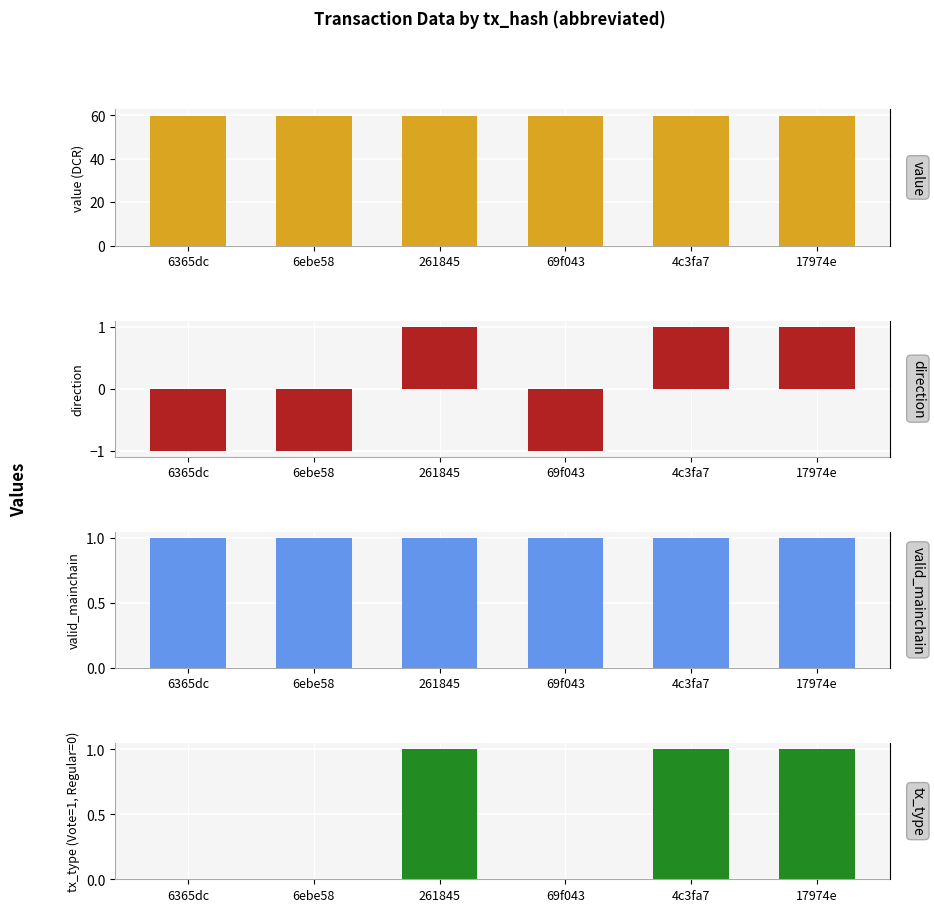

Rank the categories by valid_mainchain value from lowest to highest.

6365dc, 6ebe58, 261845, 69f043, 4c3fa7, 17974e